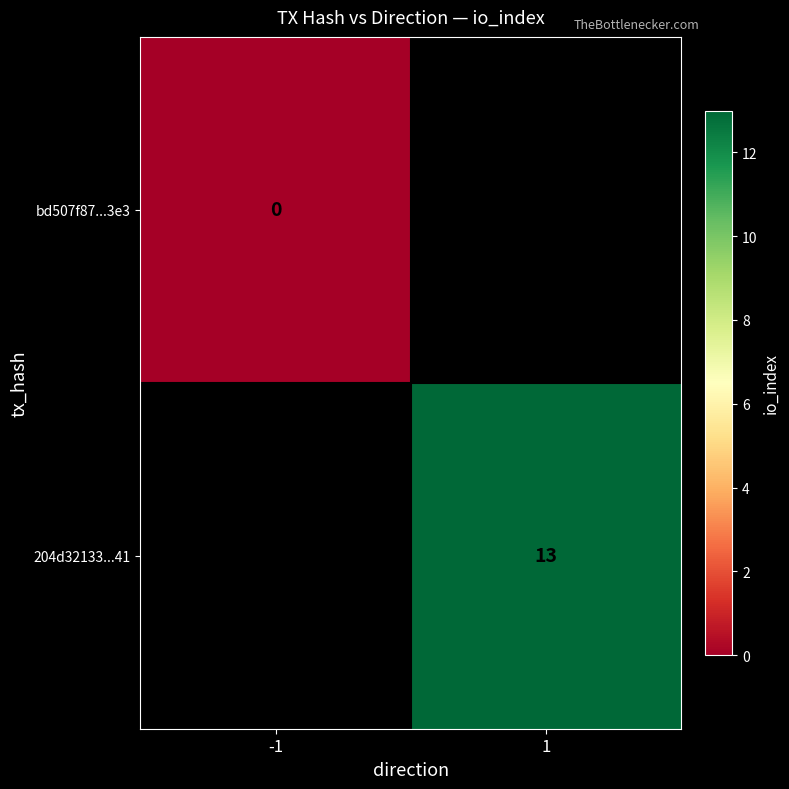

Is it true that 204d32133...41 equals 13 at 1?

True